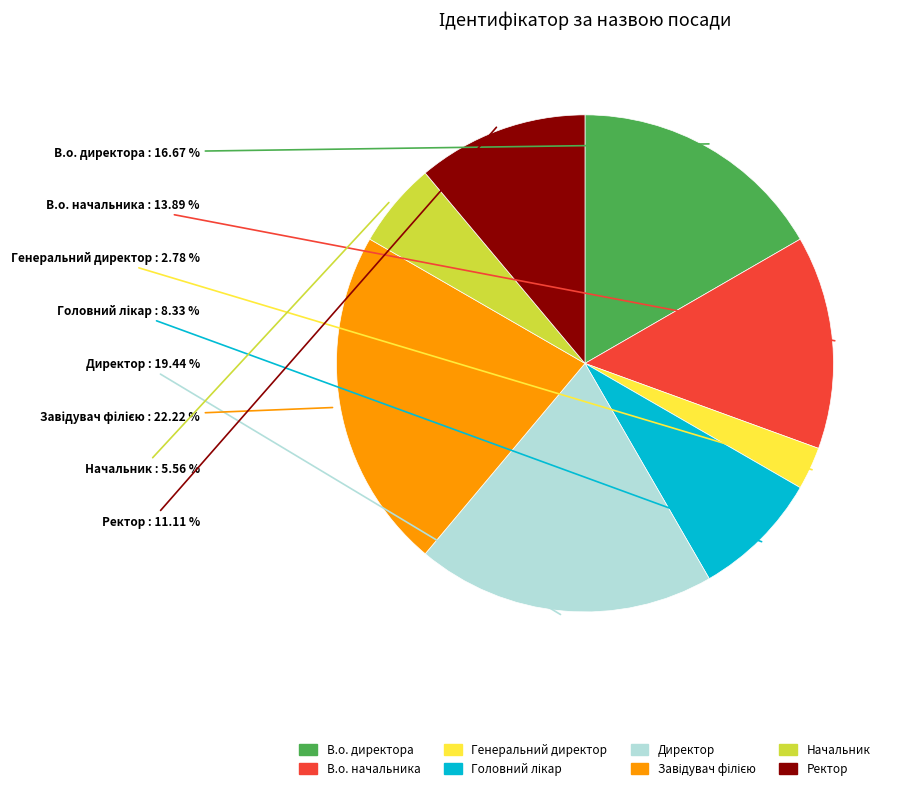

What is the total percentage of Директор and Начальник?

25.0%